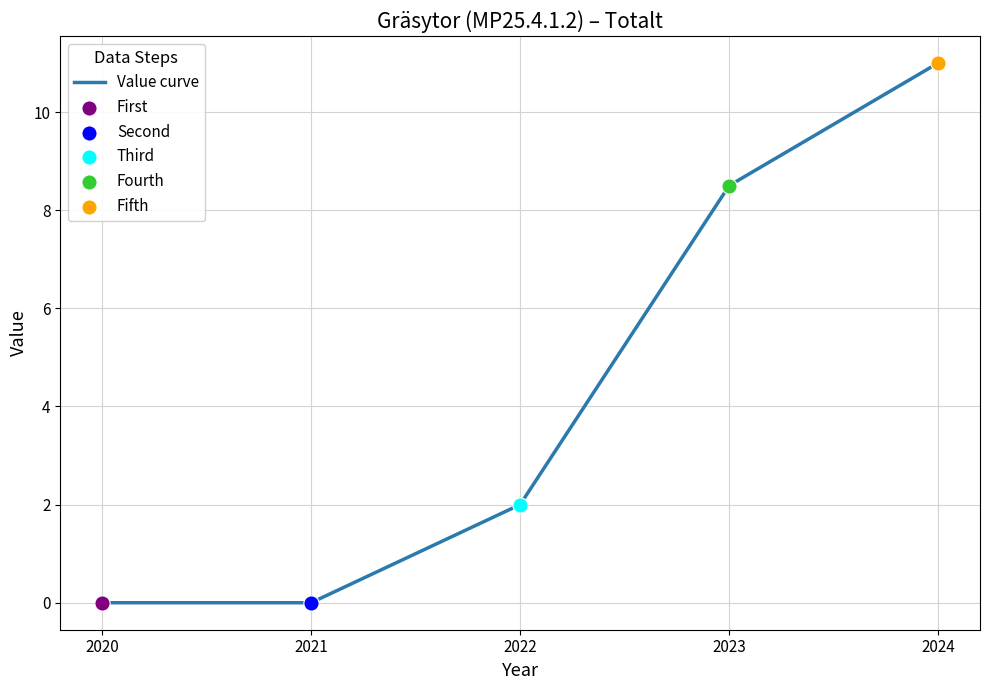

Between 2023 and 2022, which is larger?

2023